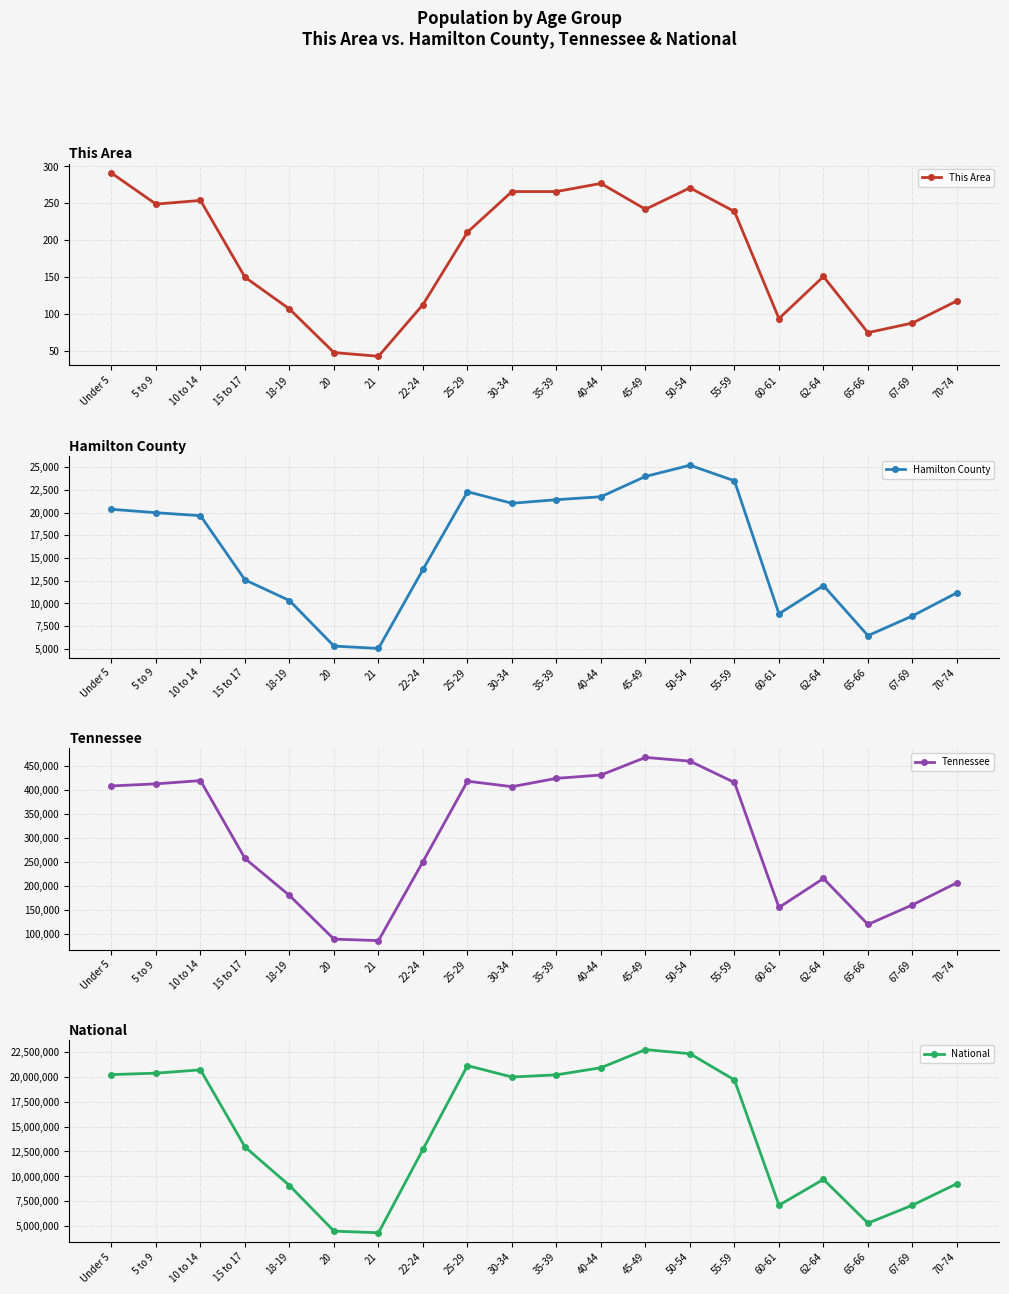

True or false: Hamilton County and Tennessee intersect in this chart.

False